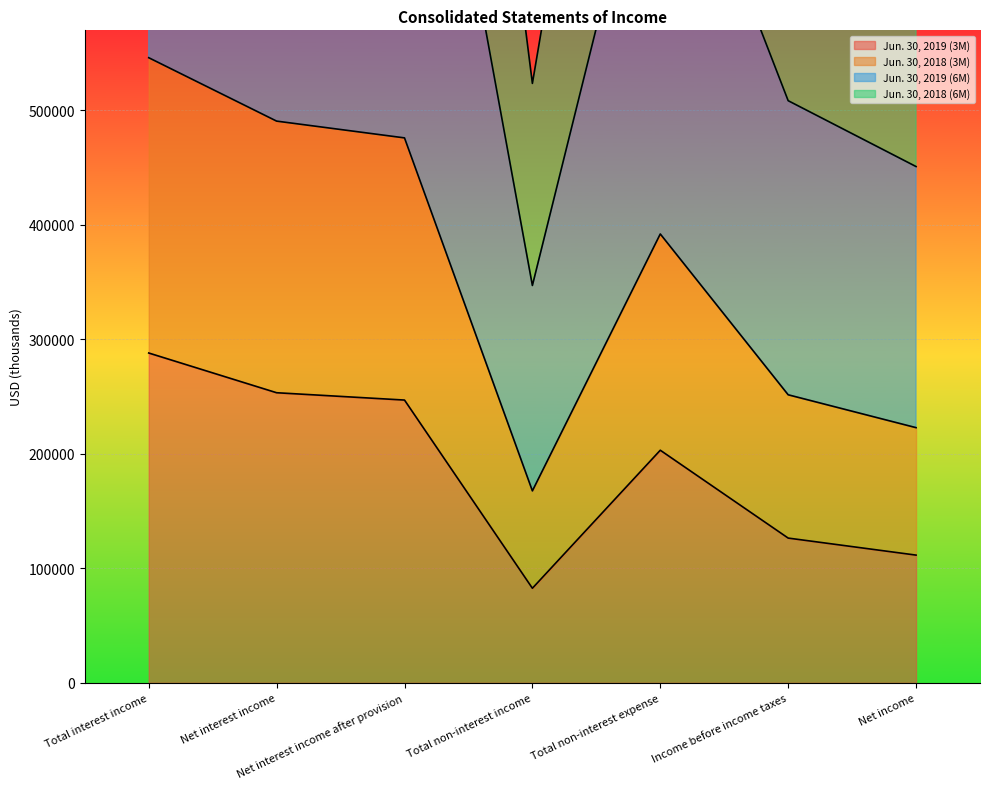

What is the difference between the highest and lowest values at Total non-interest income?

441000